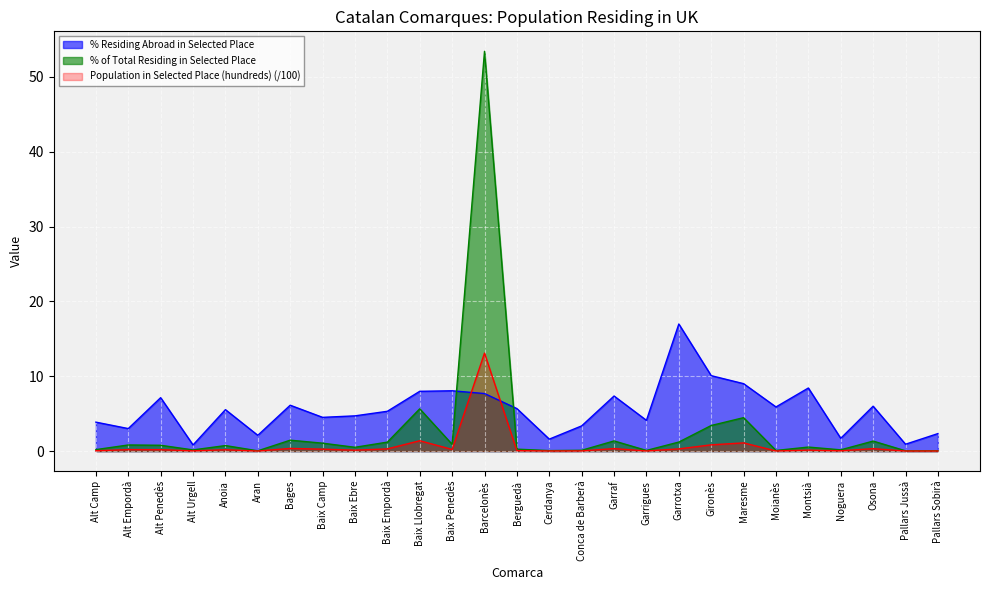

What are all the series names shown in the legend?

% Residing Abroad in Selected Place, % of Total Residing in Selected Place, Population in Selected Place (hundreds) (/100)